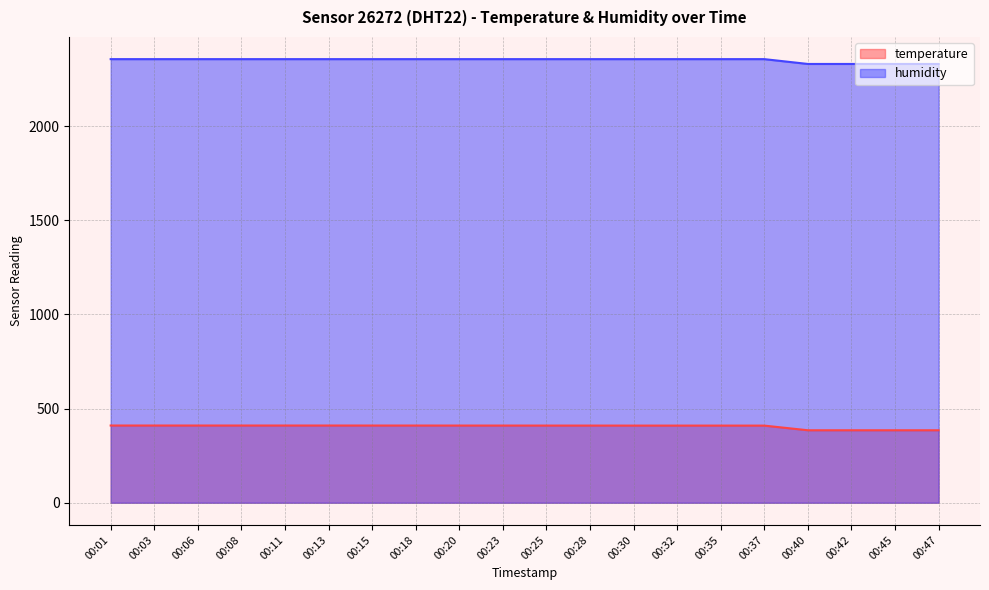

What is the value of the temperature point at the 10th from the left?

409.9